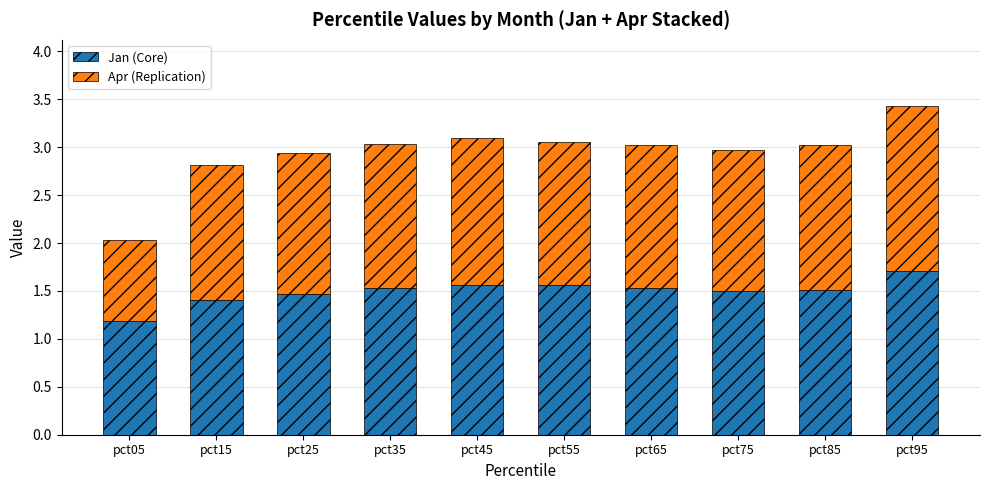

The value of Jan (Core) at pct65 is 1.5. True or false?

True